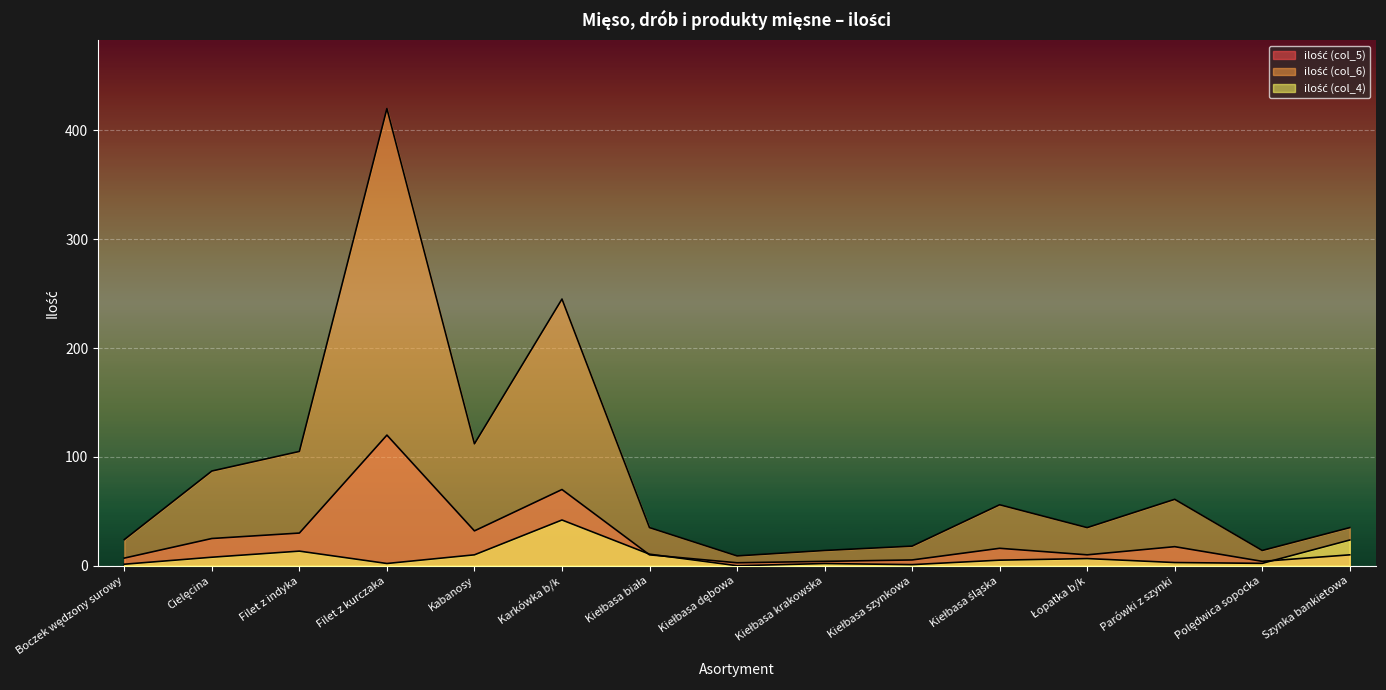

Is the value of ilość (col_6) at Kiełbasa biała greater than the value of ilość (col_5) at Polędwica sopocka?

Yes